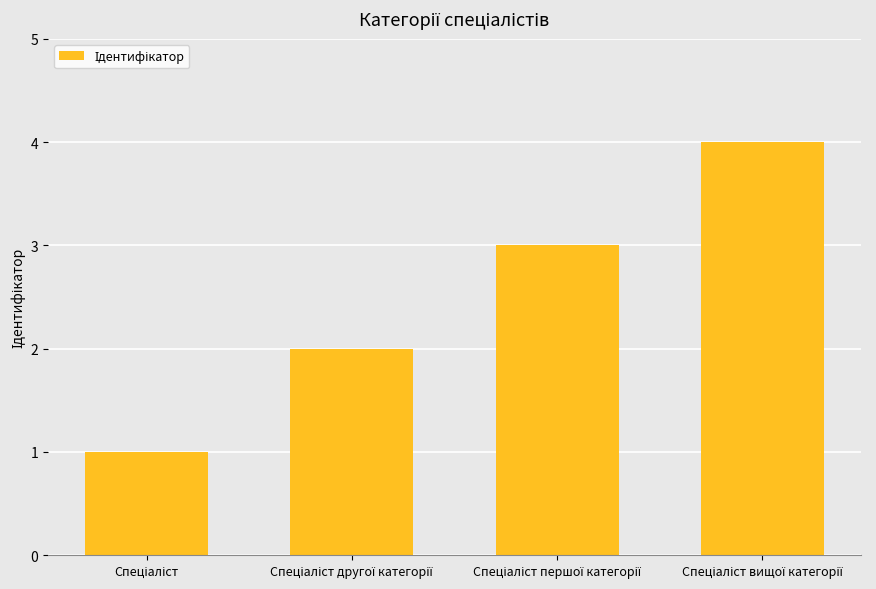

Count the number of data series in this chart.

1